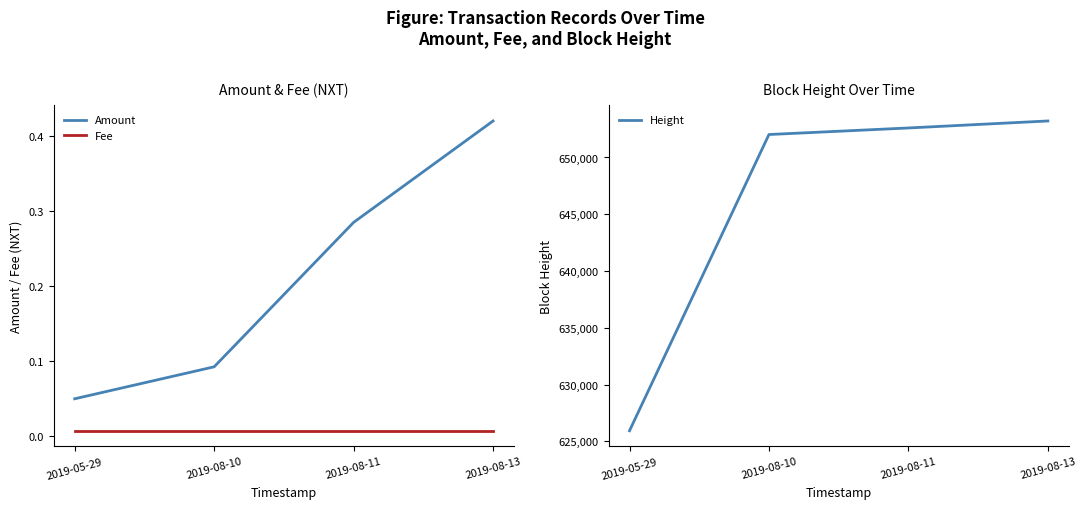

Reading left to right, what are all the values shown in this chart?

Amount: 2019-05-29=0.1	2019-08-10=0.1	2019-08-11=0.3	2019-08-13=0.4
Fee: 2019-05-29=0.0	2019-08-10=0.0	2019-08-11=0.0	2019-08-13=0.0
Height: 2019-05-29=625926.0	2019-08-10=652023.0	2019-08-11=652600.0	2019-08-13=653217.0